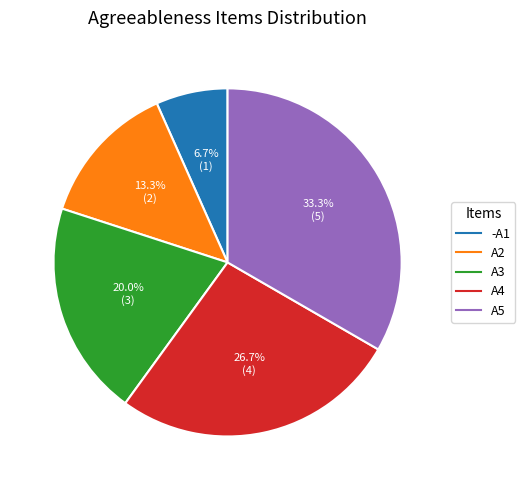

Is the sum of A5 and A2 greater than half?

No